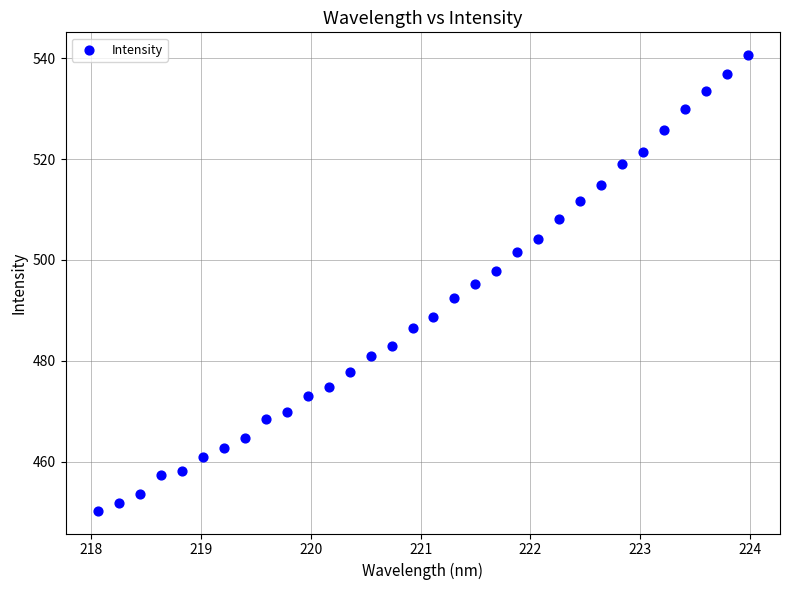

What is the range of Y values (max minus min)?

90.4